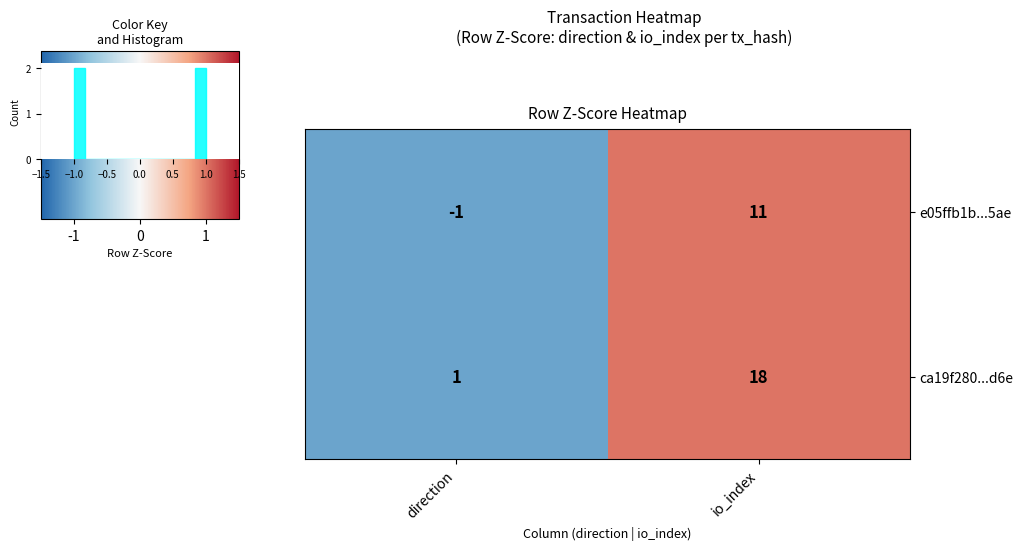

What is the sum of all e05ffb1b...5ae values?

10